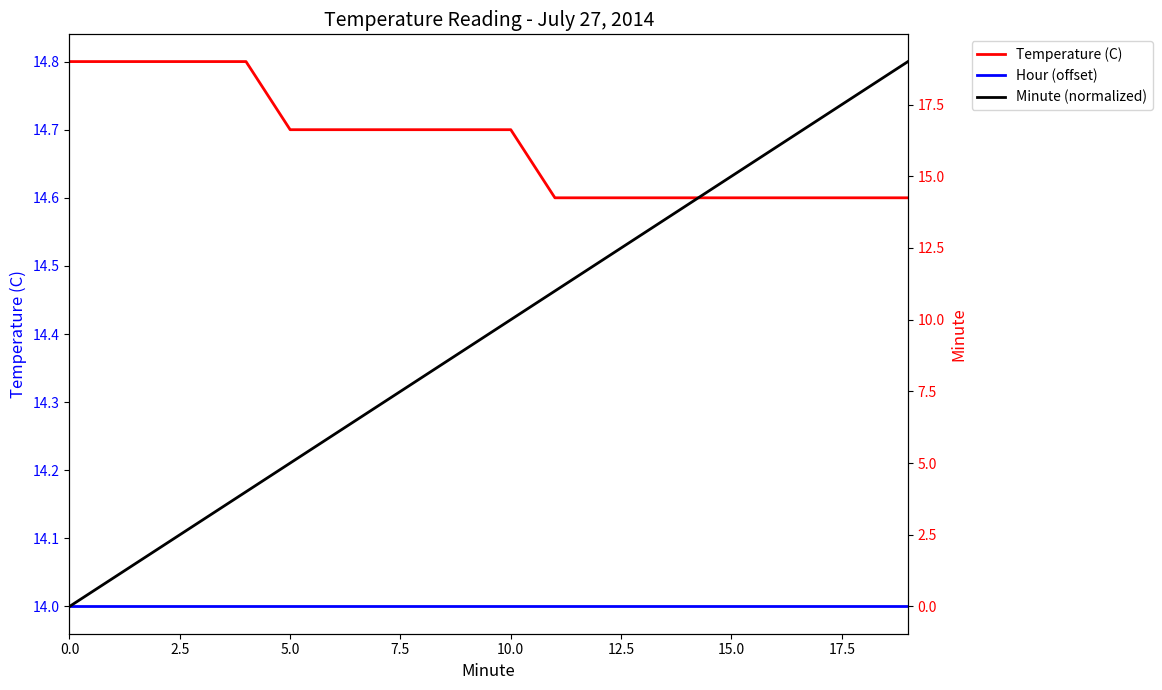

The value of Temperature (C) at 7.5 is 9.7. True or false?

False